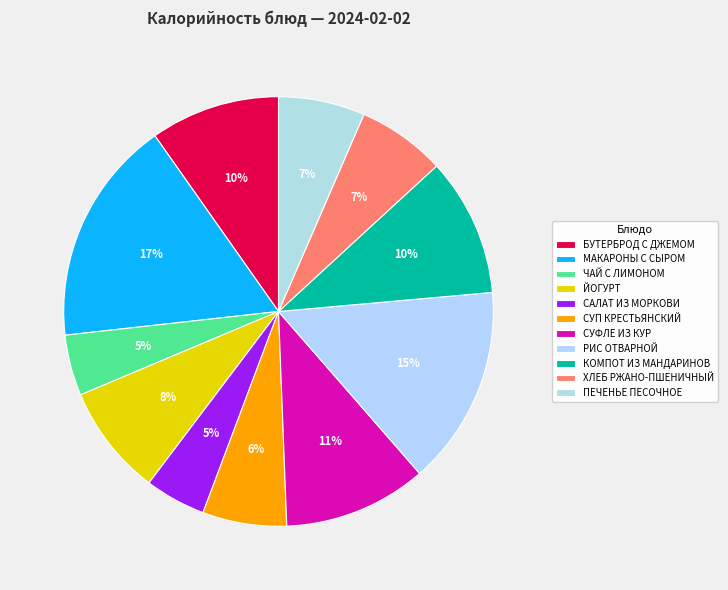

Is the sum of ЧАЙ С ЛИМОНОМ and МАКАРОНЫ С СЫРОМ greater than half?

No